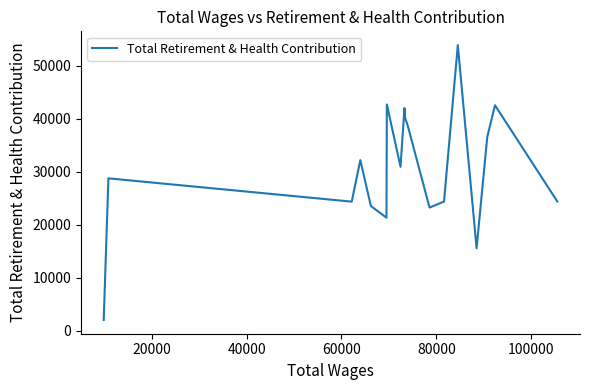

Does the chart have visible grid lines?

No